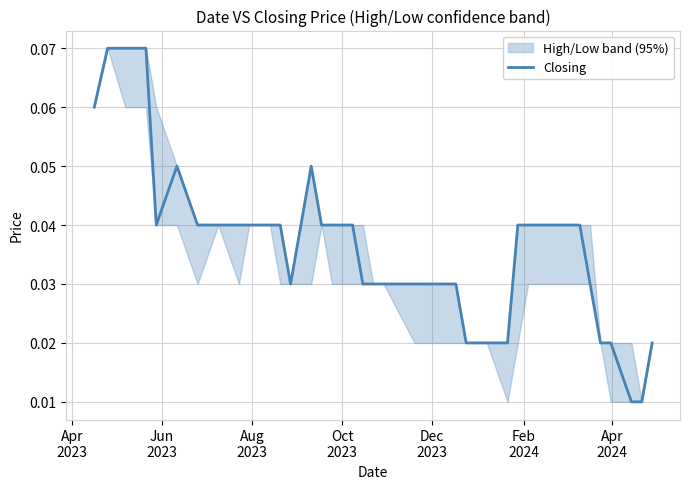

What is the greatest value displayed?

0.1